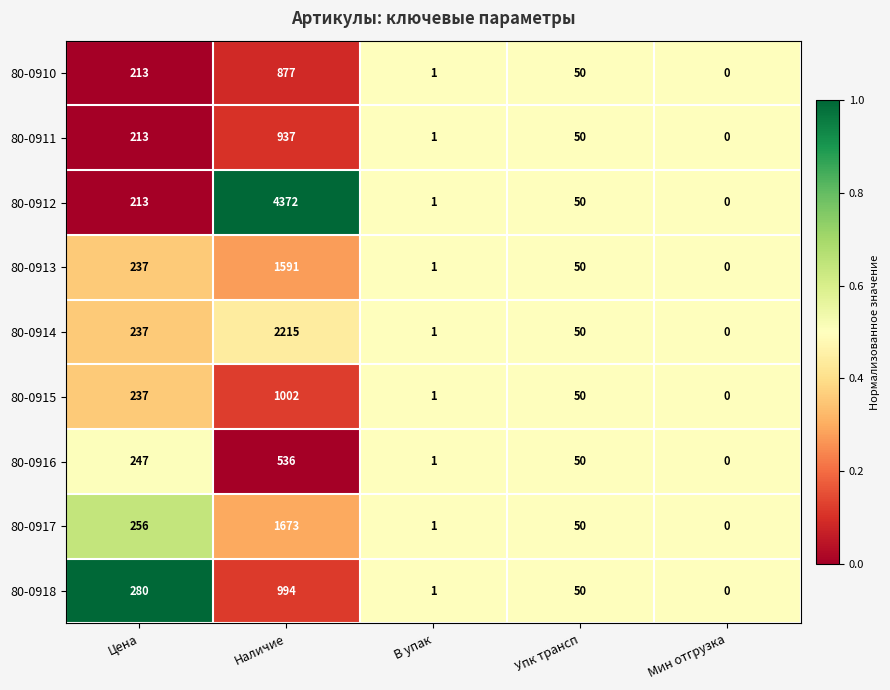

What is the sum of all 80-0912 values?

4636